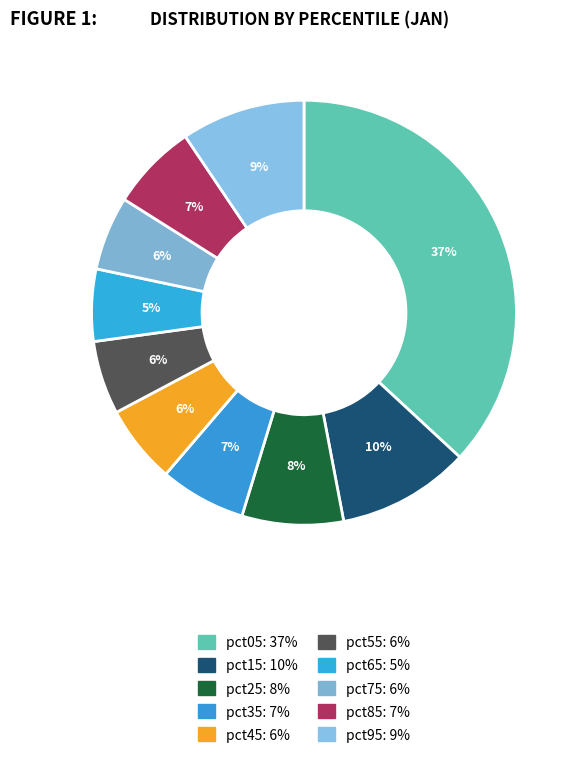

How many segments does this pie chart have?

10